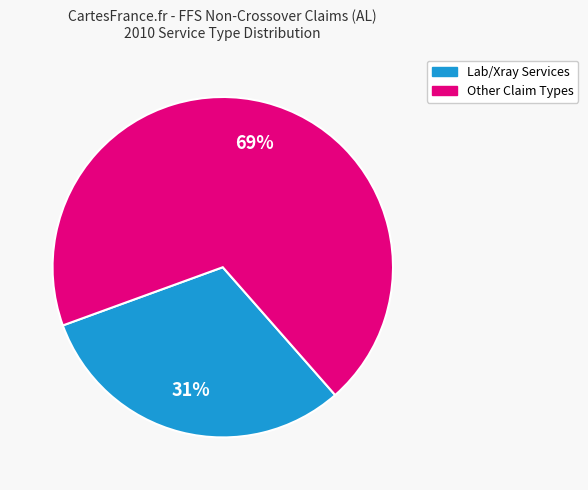

Does any single category account for the majority?

Yes